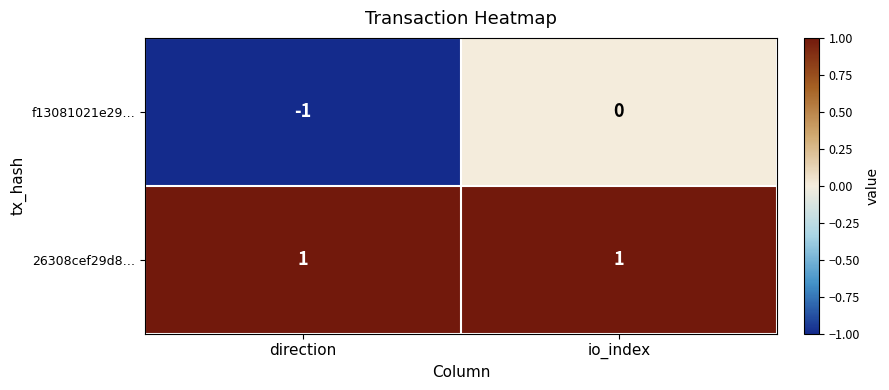

Is it true that f13081021e29… equals -1 at direction?

True